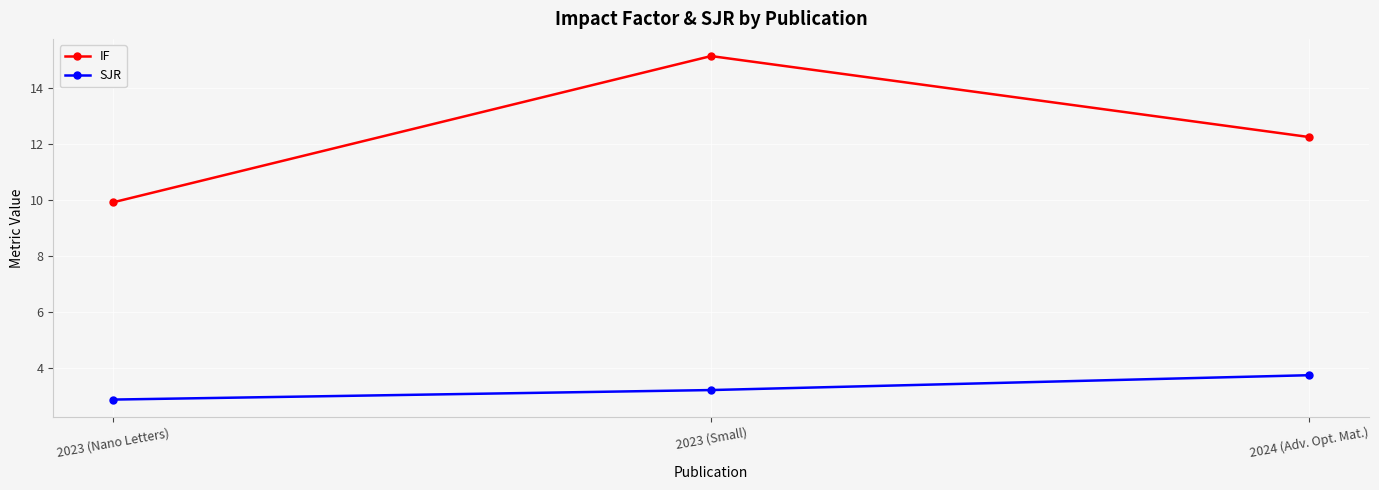

What is the maximum value shown in the chart?

15.2